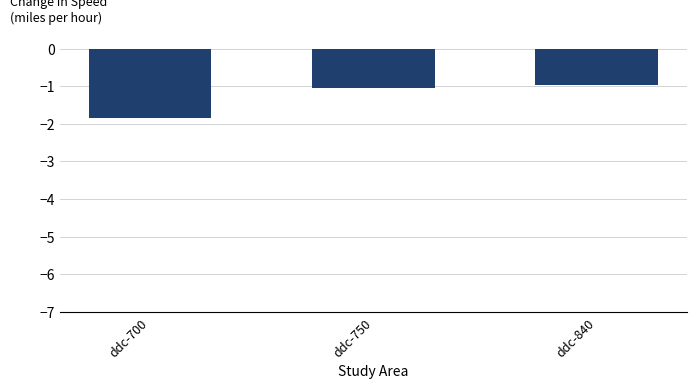

Reading left to right, what are all the values shown in this chart?

ddc-700=-1.8	ddc-750=-1.1	ddc-840=-1.0